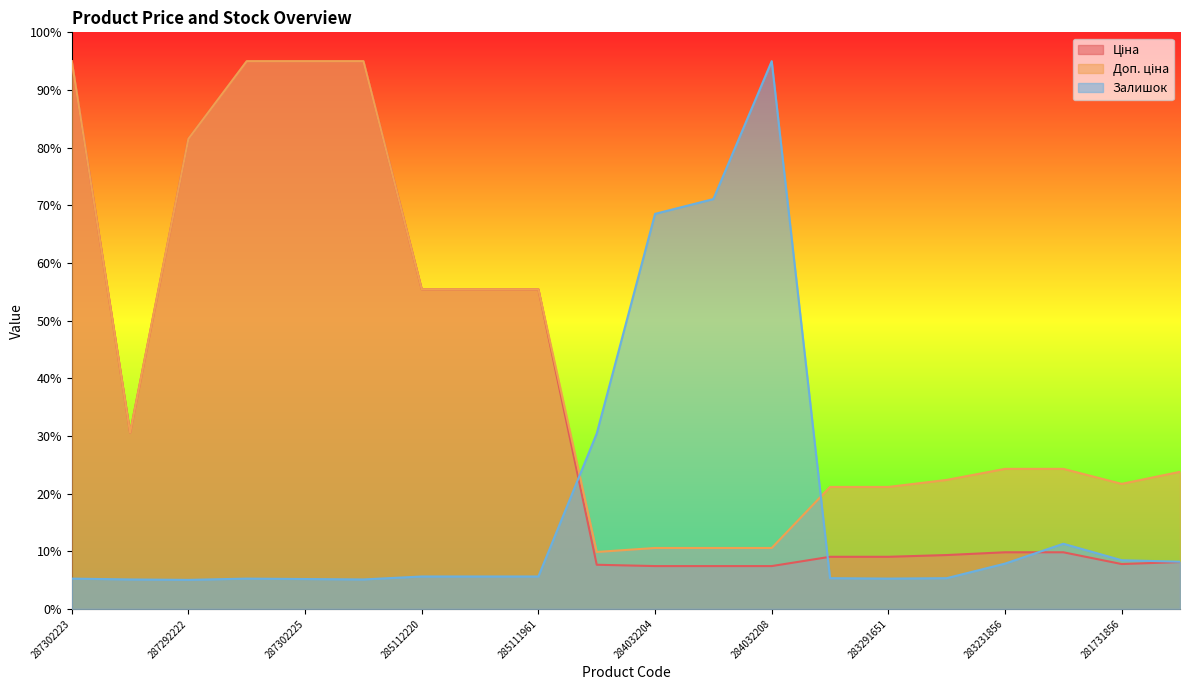

What is the highest value of the Ціна series?

95.0